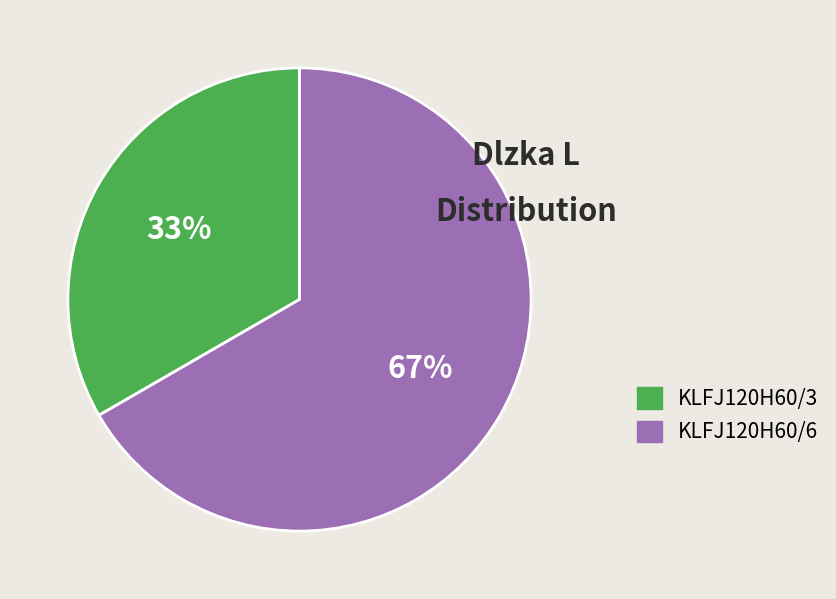

Do KLFJ120H60/3 and KLFJ120H60/6 together represent more than half of the pie?

Yes